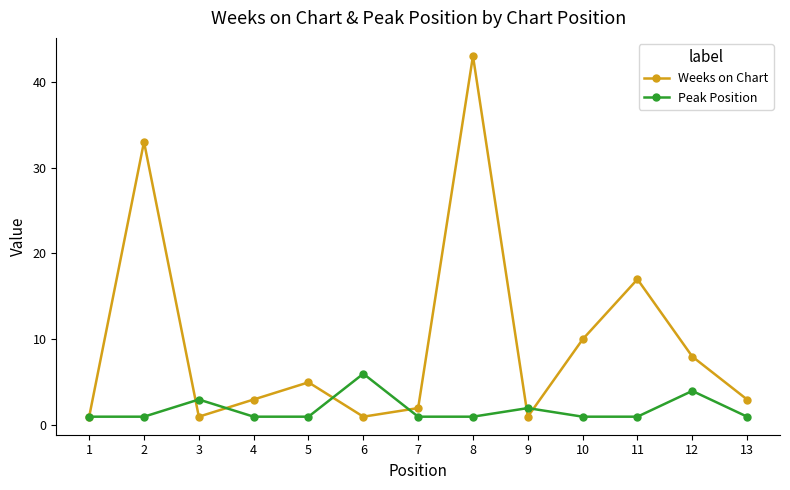

Read the Peak Position value at 13.

1